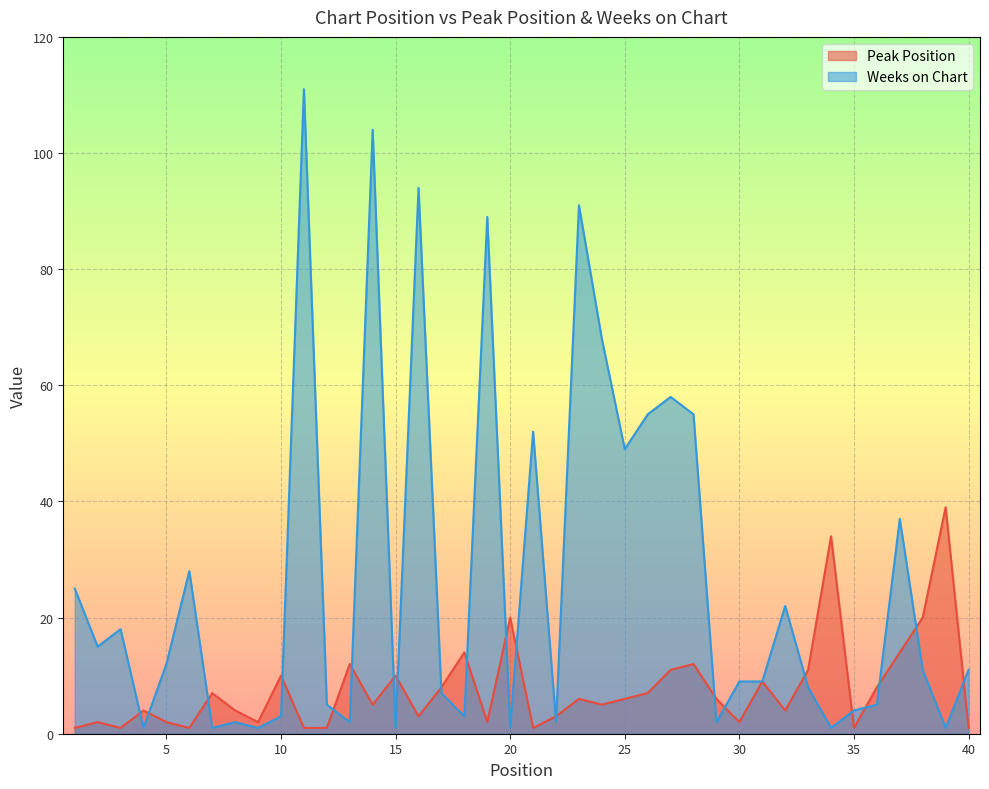

How many interior local peaks does the Weeks on Chart series have?

12